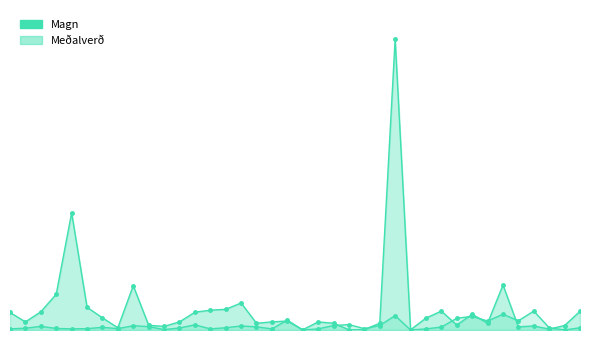

What is the spread (max minus min) of values at 11.7.2008?

83